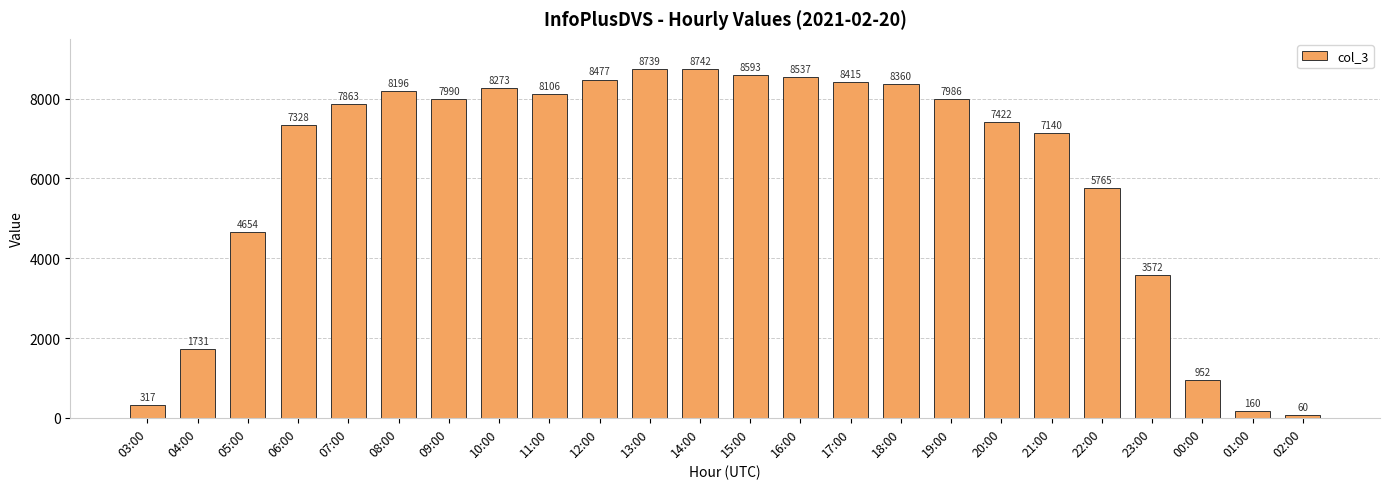

Reading left to right, extract all data points from this chart.

317	1731	4654	7328	7863	8196	7990	8273	8106	8477	8739	8742	8593	8537	8415	8360	7986	7422	7140	5765	3572	952	160	60